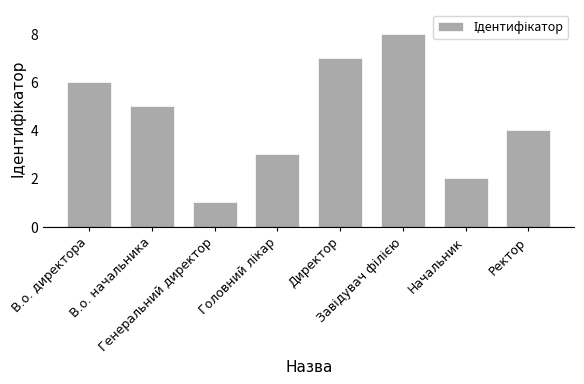

What is the label of the 2nd bar from the left?

В.о. начальника